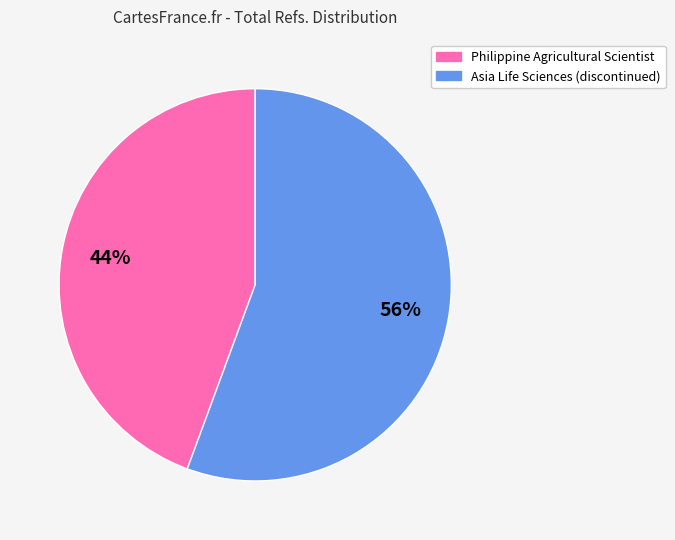

Which has a higher value, Philippine Agricultural Scientist or Asia Life Sciences (discontinued)?

Asia Life Sciences (discontinued)